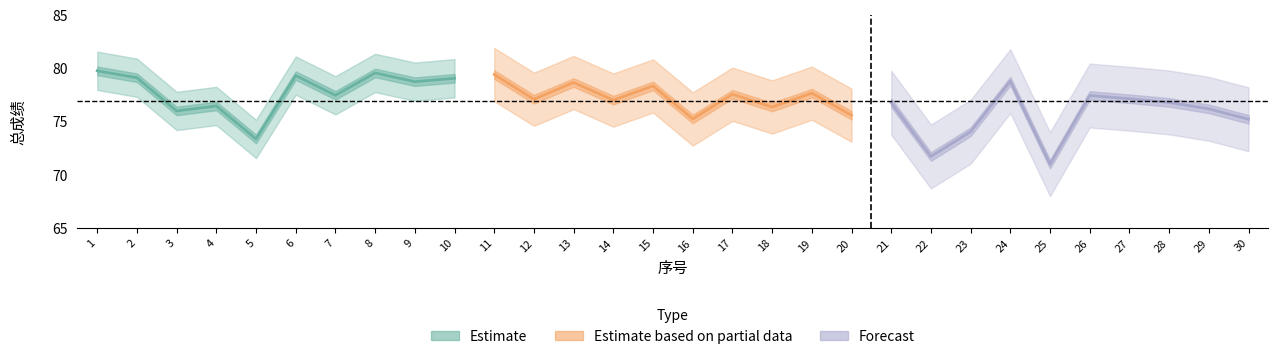

What is the difference between the Estimate values at 4 and 1?

3.3